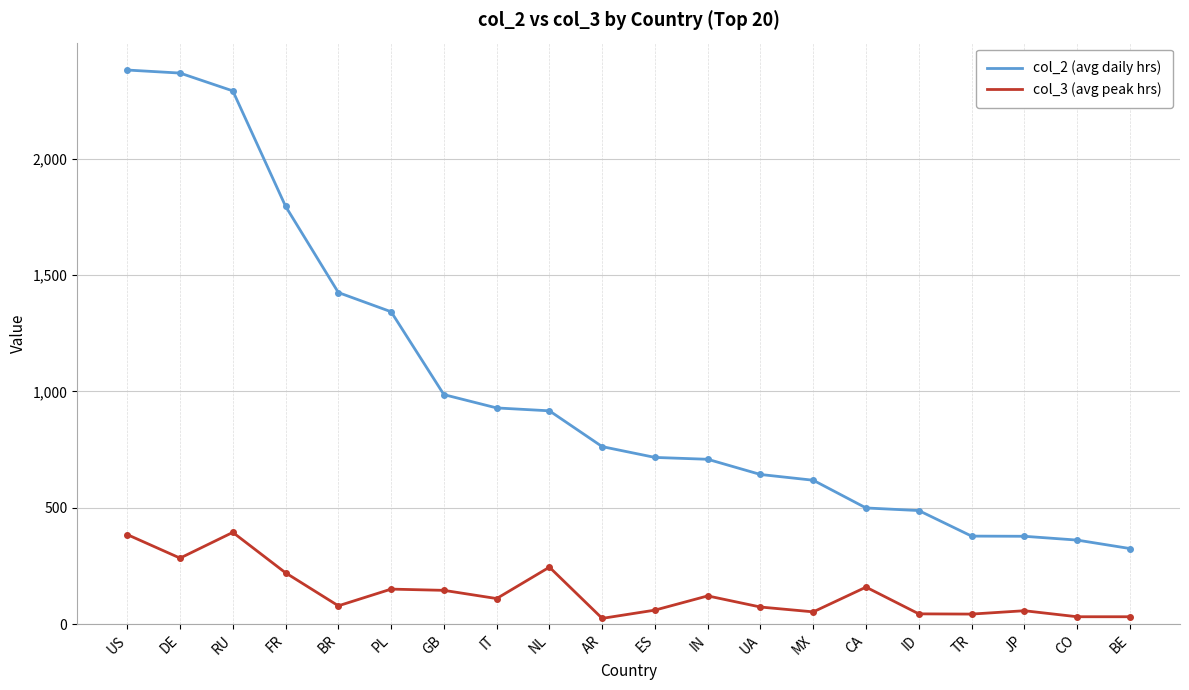

How many lines are shown in the chart?

2